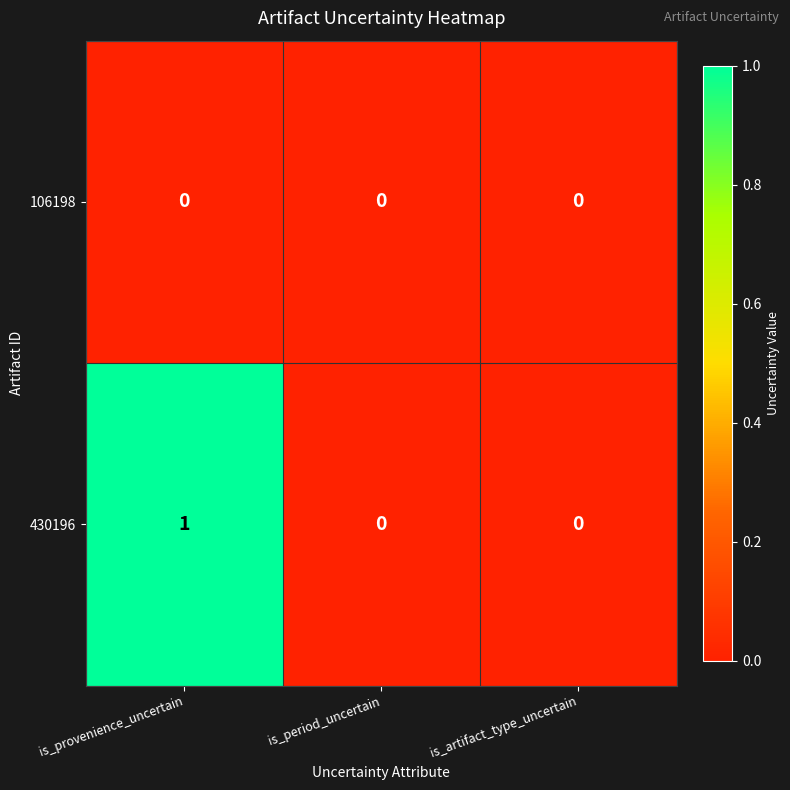

Count the number of categories in the chart.

3